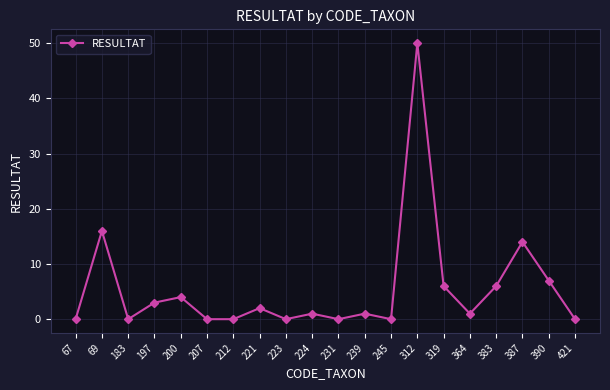

What is the change in value from 319 to 387?

+8